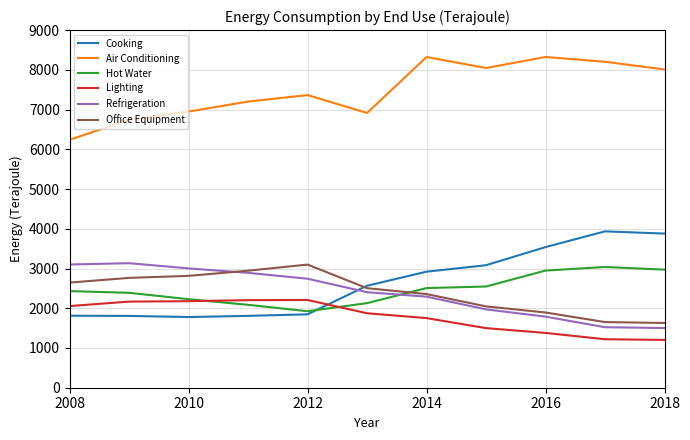

What is the greatest value displayed?

8323